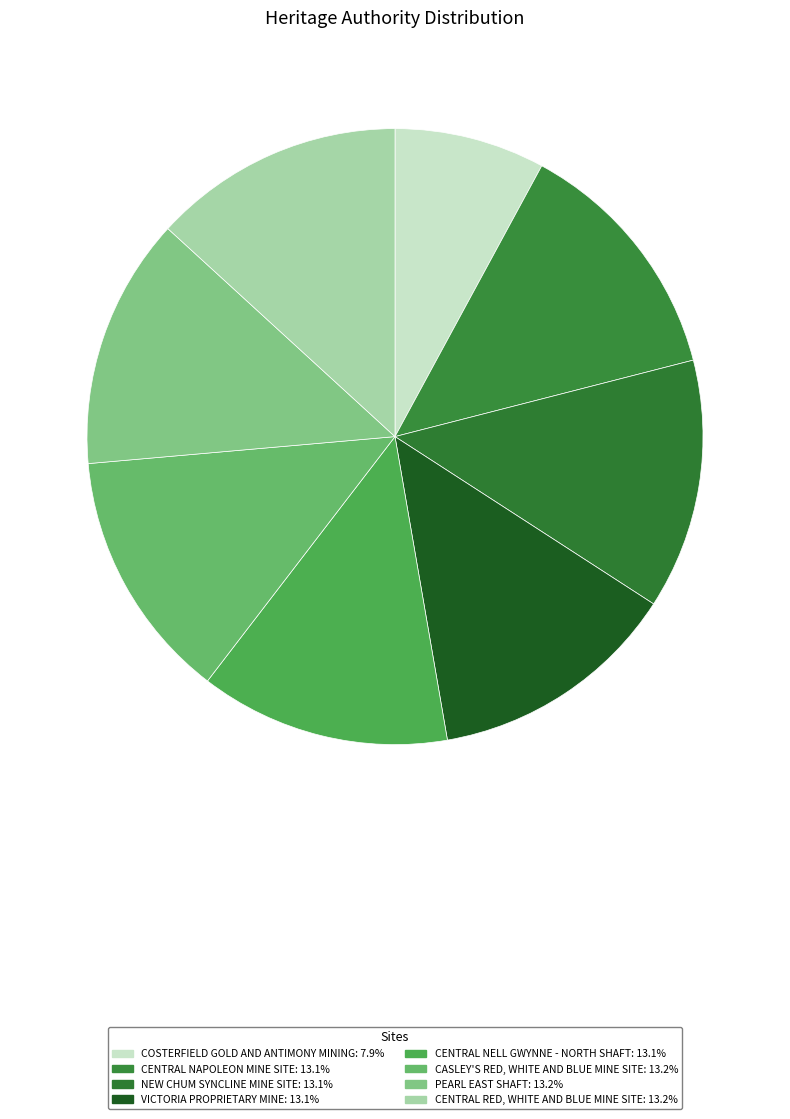

Rank the categories by value from highest to lowest.

CENTRAL RED, WHITE AND BLUE MINE SITE, PEARL EAST SHAFT, CASLEY'S RED, WHITE AND BLUE MINE SITE, CENTRAL NELL GWYNNE - NORTH SHAFT, VICTORIA PROPRIETARY MINE, NEW CHUM SYNCLINE MINE SITE, CENTRAL NAPOLEON MINE SITE, COSTERFIELD GOLD AND ANTIMONY MINING